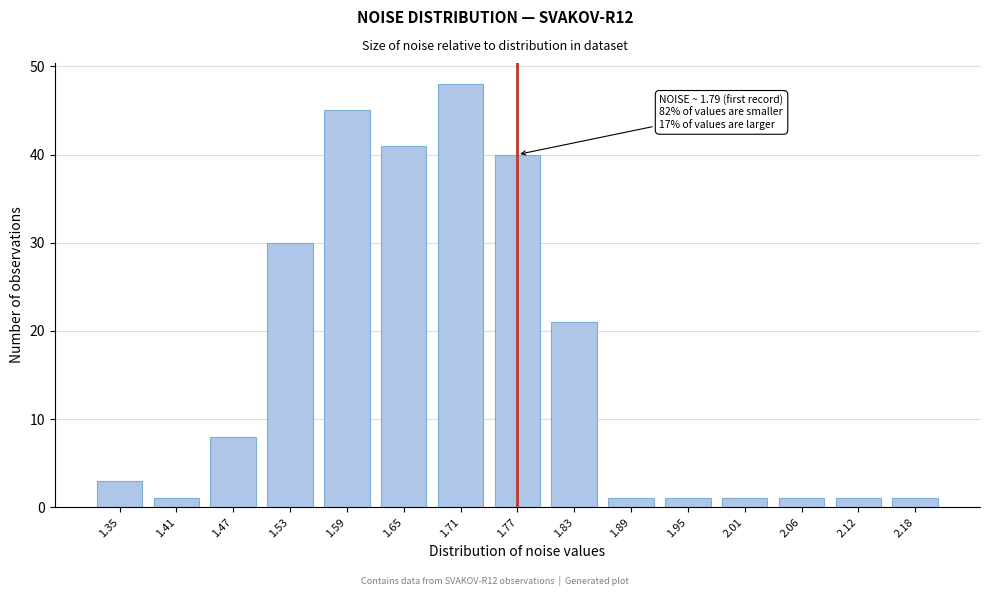

Reading right to left, list all the values displayed in this chart.

2.18=1	2.12=1	2.06=1	2.01=1	1.95=1	1.89=1	1.83=21	1.77=40	1.71=48	1.65=41	1.59=45	1.53=30	1.47=8	1.41=1	1.35=3